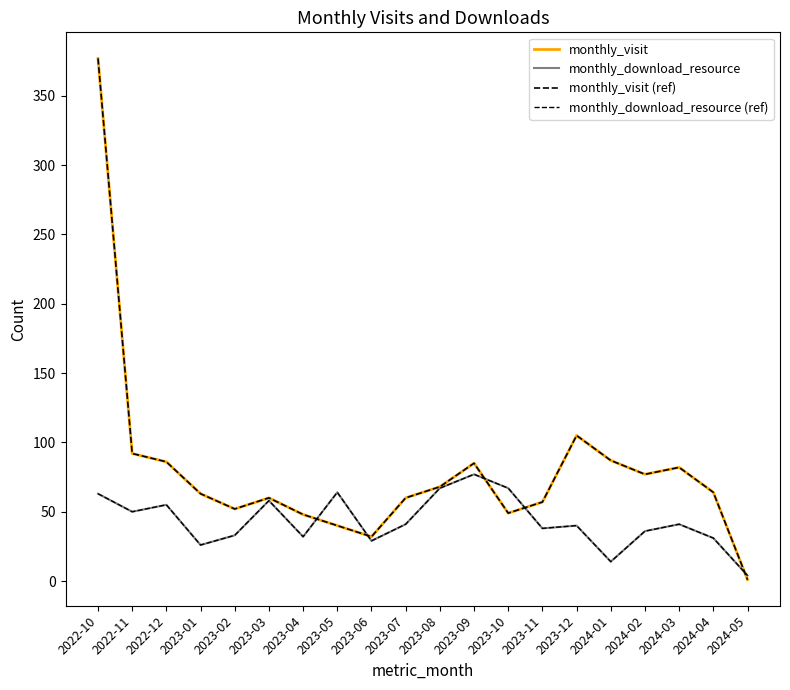

Between 2022-10 and 2023-08, which series saw the biggest shift?

monthly_visit